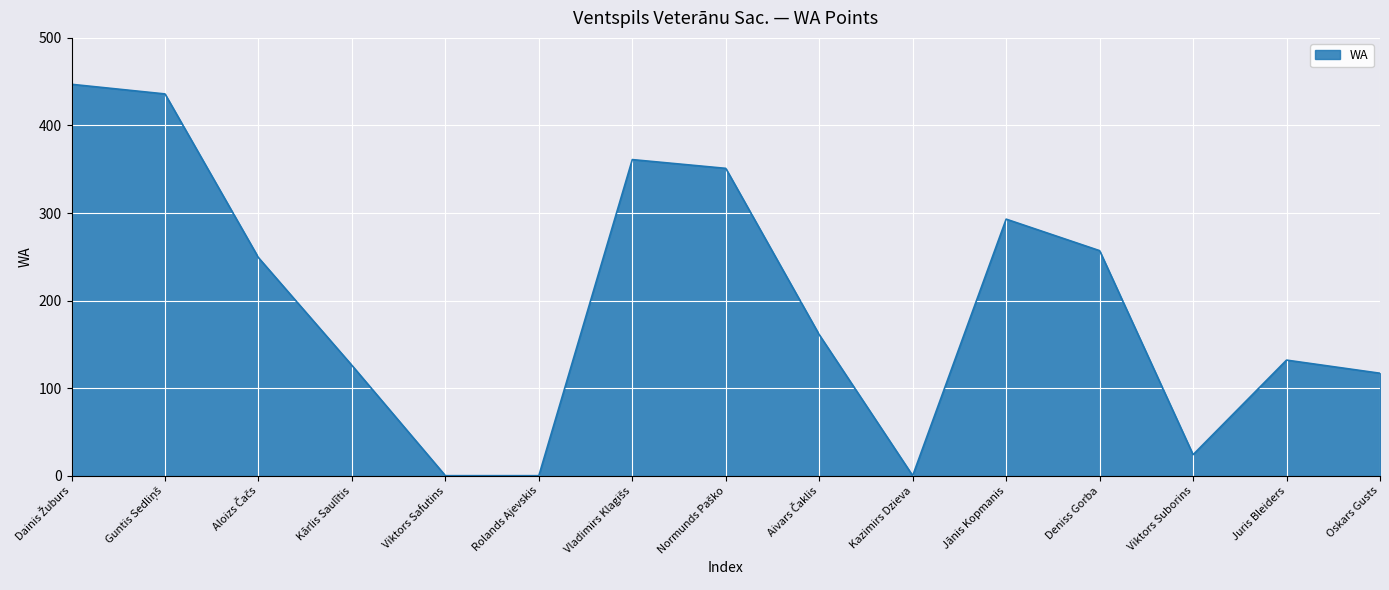

The chart shows a value of 0 at Viktors Safutins. True or false?

True